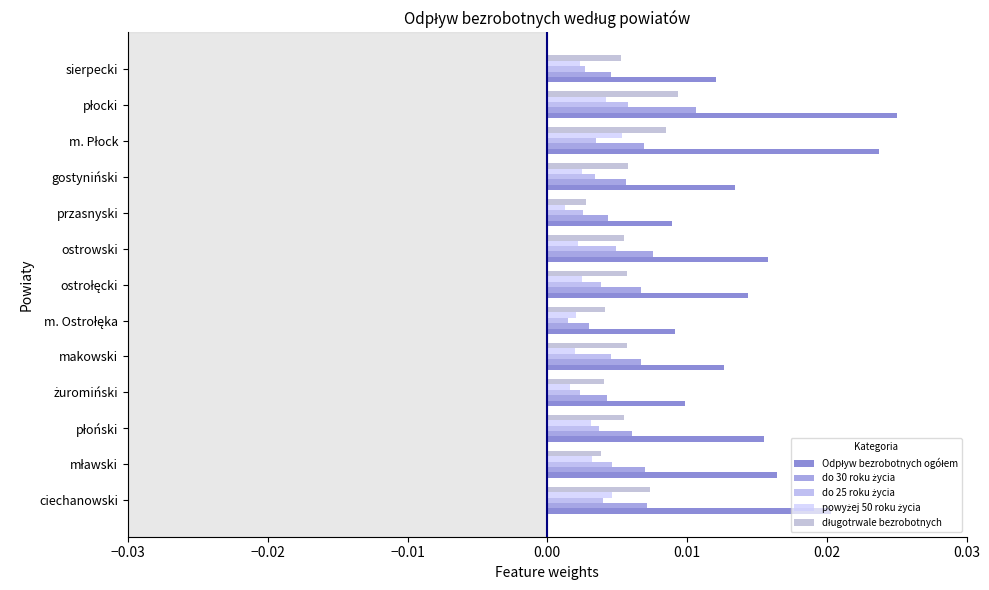

Count the number of data series in this chart.

5